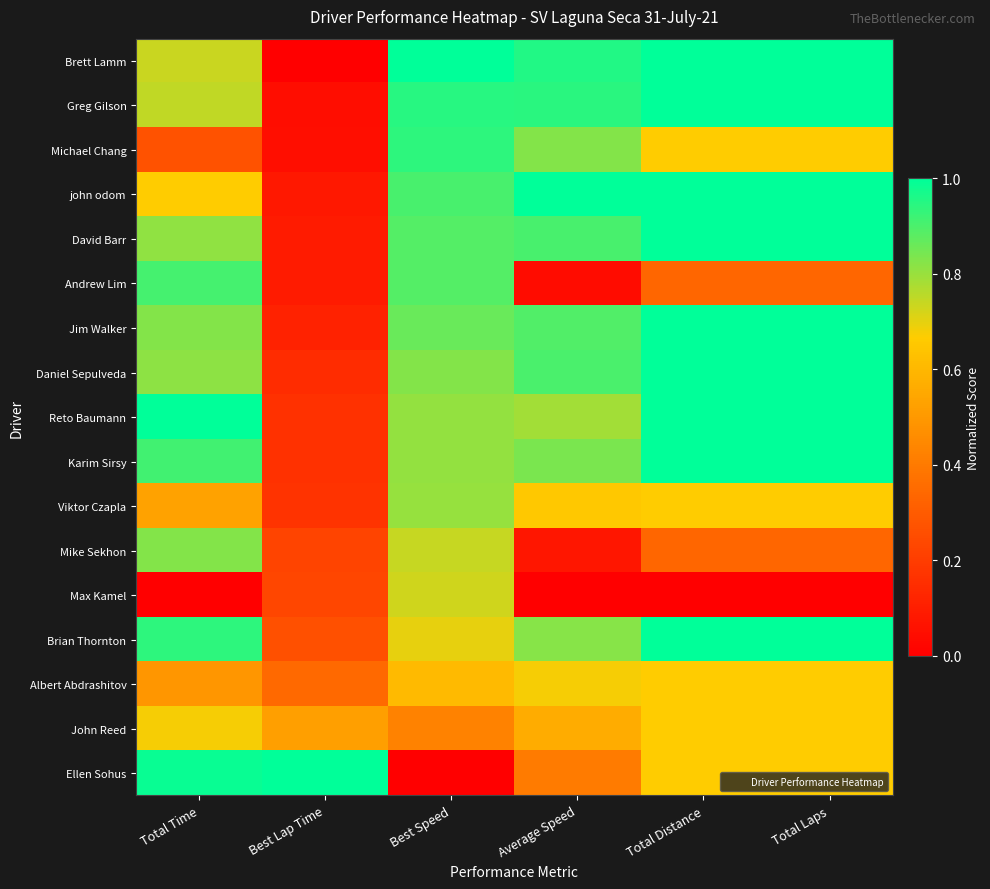

What is the greatest value displayed?

1.0